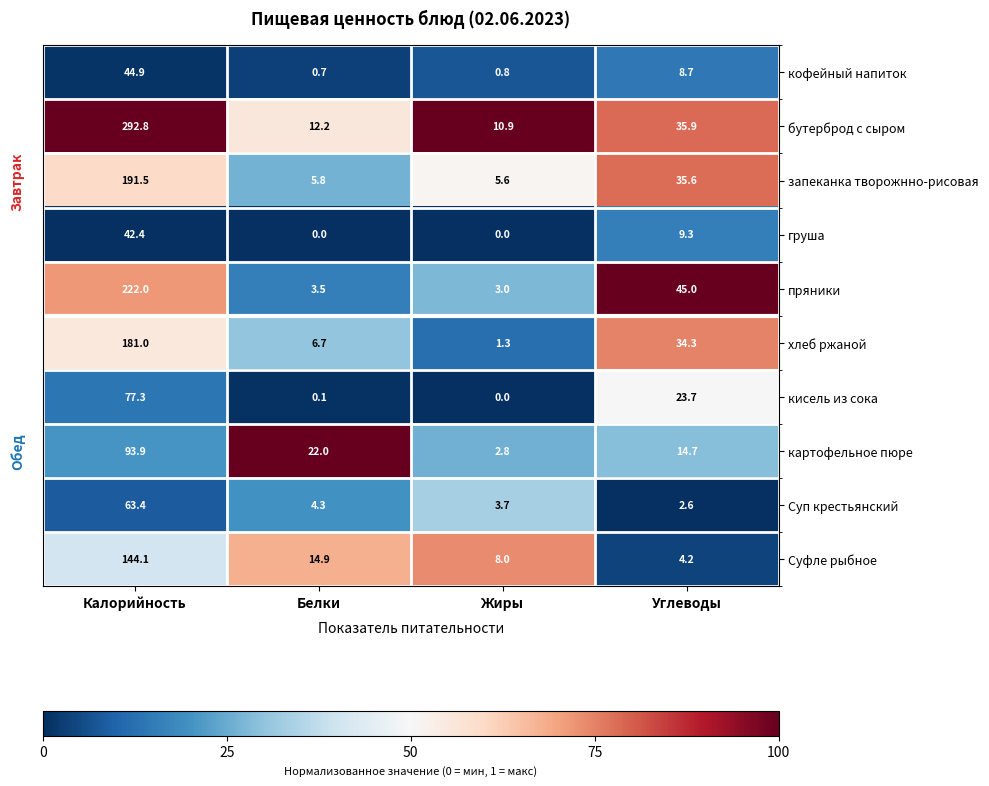

Where is запеканка творожнно-рисовая nearest to the value 98?

Углеводы